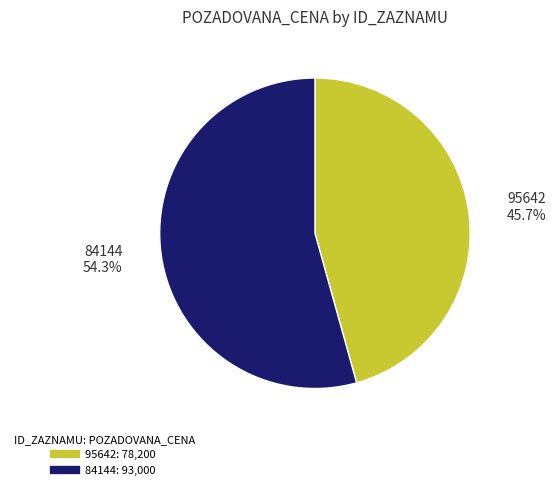

What is the total percentage of 95642 and 84144?

100.0%